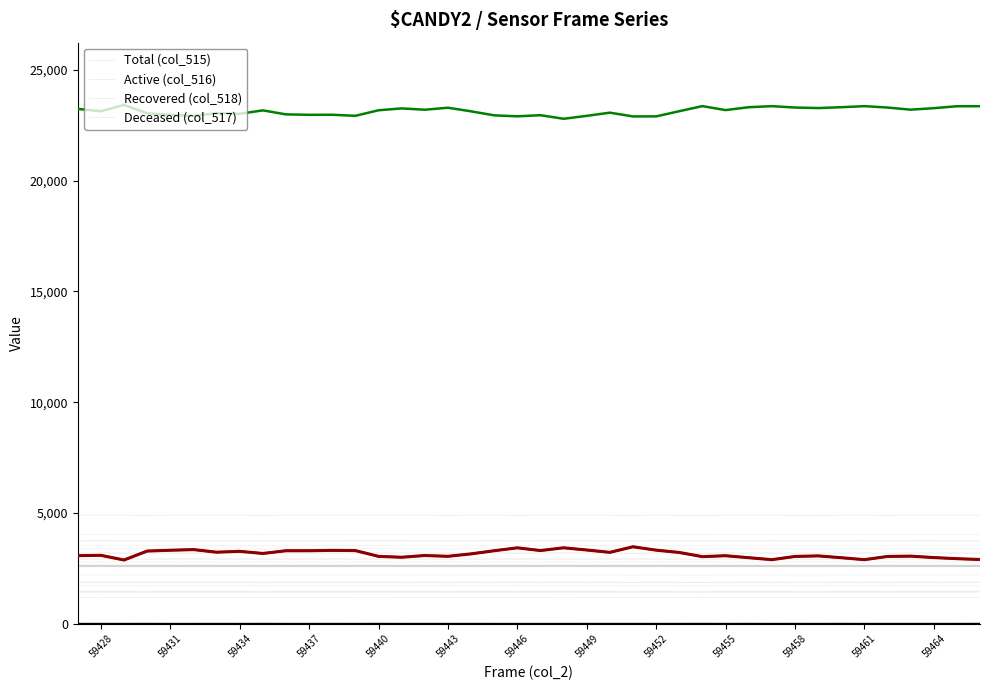

How many distinct data groups are displayed?

4